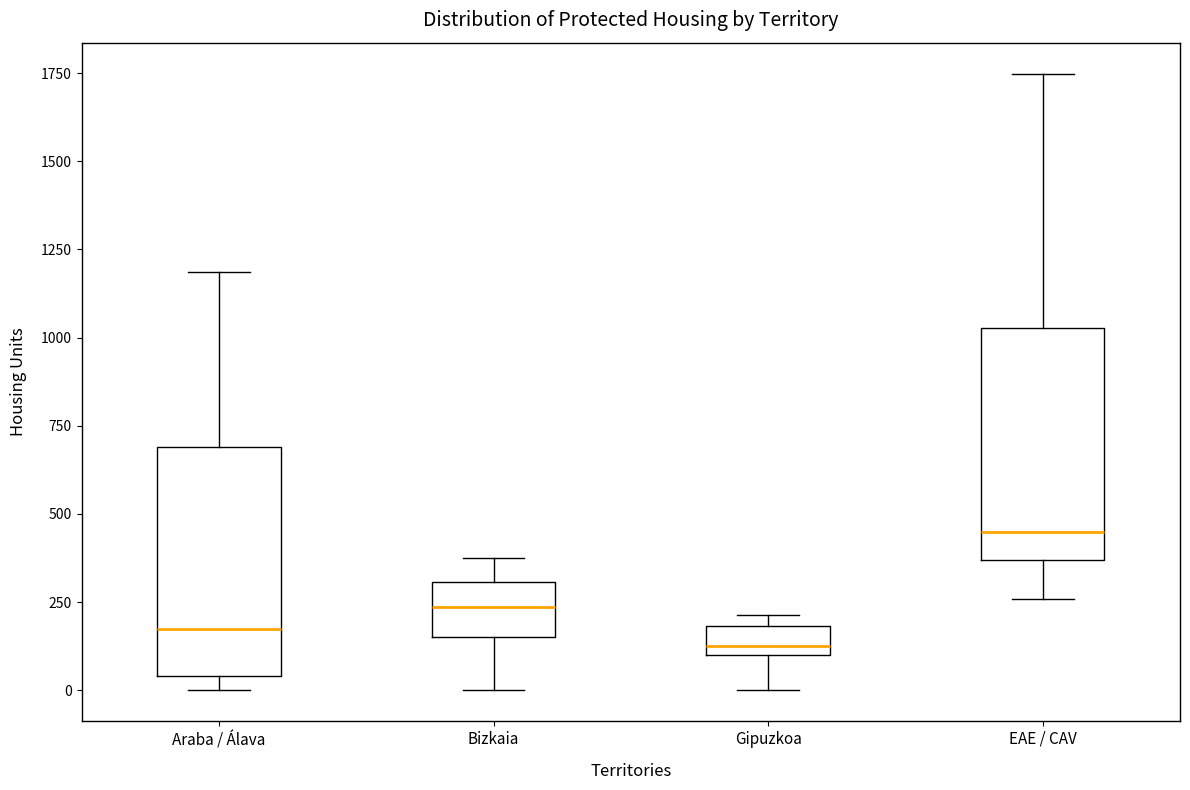

Which box has the highest median line?

EAE / CAV